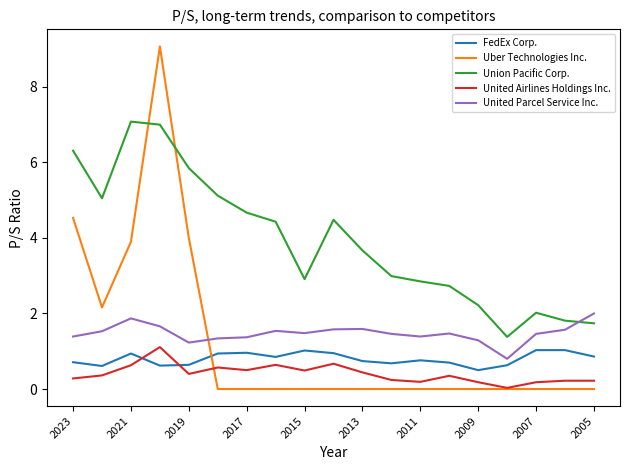

Which series has the largest total across all categories?

Union Pacific Corp.